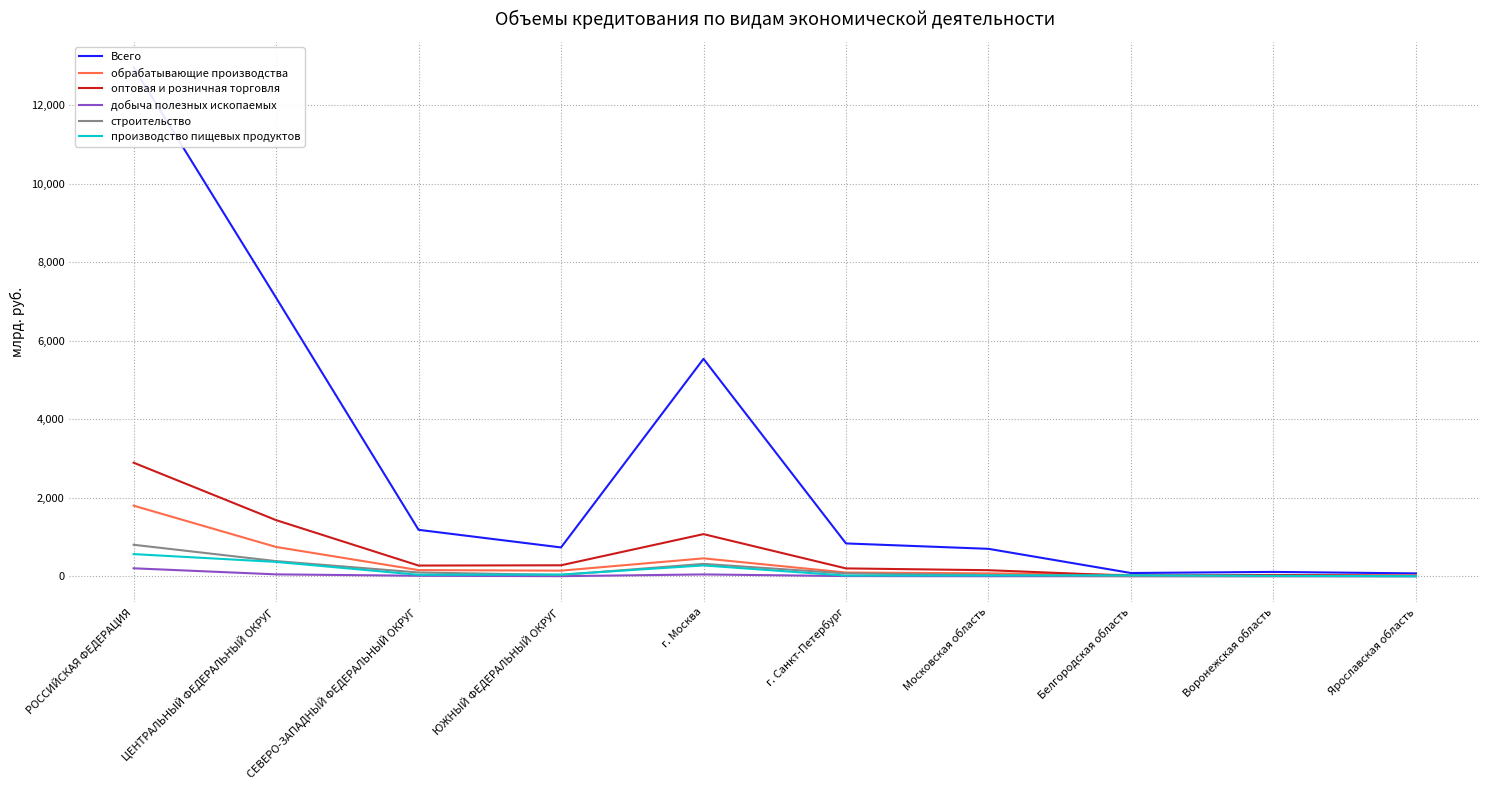

What is the label of the 8th point from the right?

СЕВЕРО-ЗАПАДНЫЙ ФЕДЕРАЛЬНЫЙ ОКРУГ